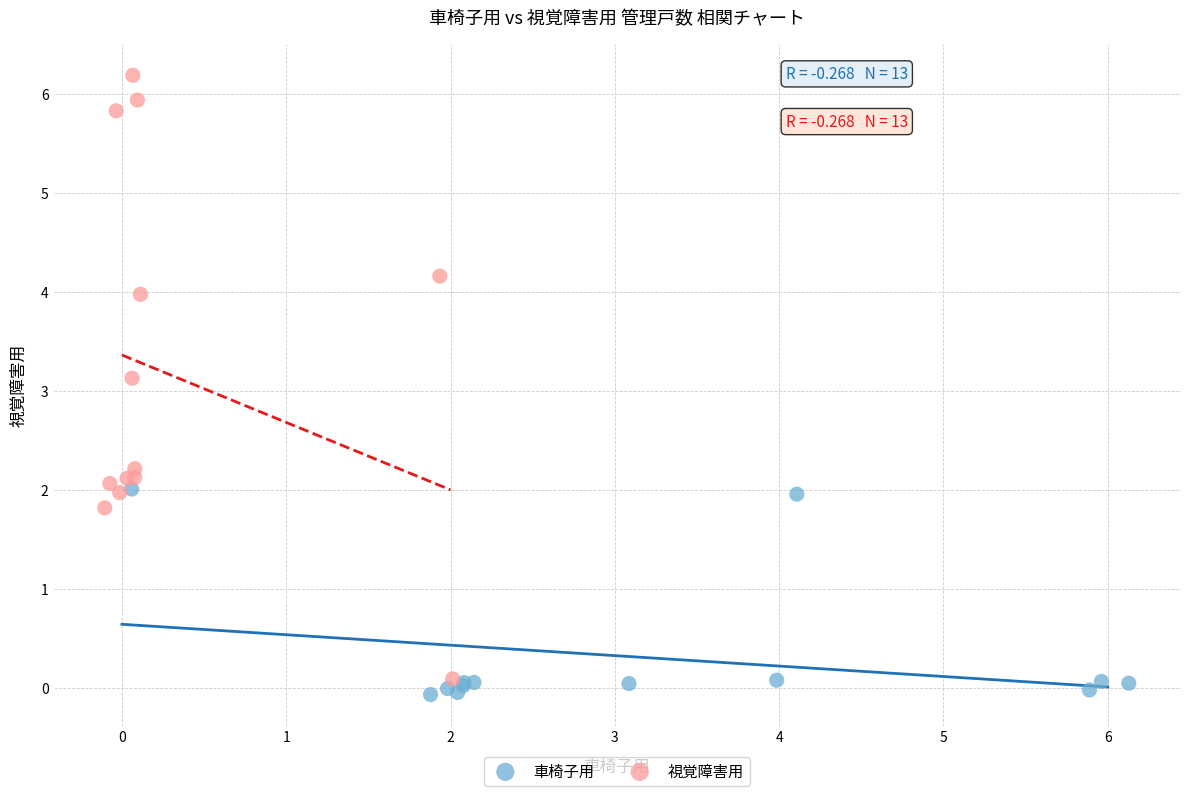

Which series has the widest spread of Y values?

視覚障害用